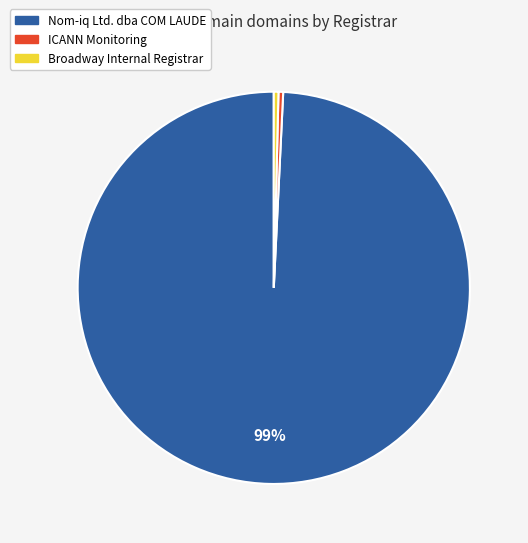

To the nearest percent, what is the average slice percentage?

33%